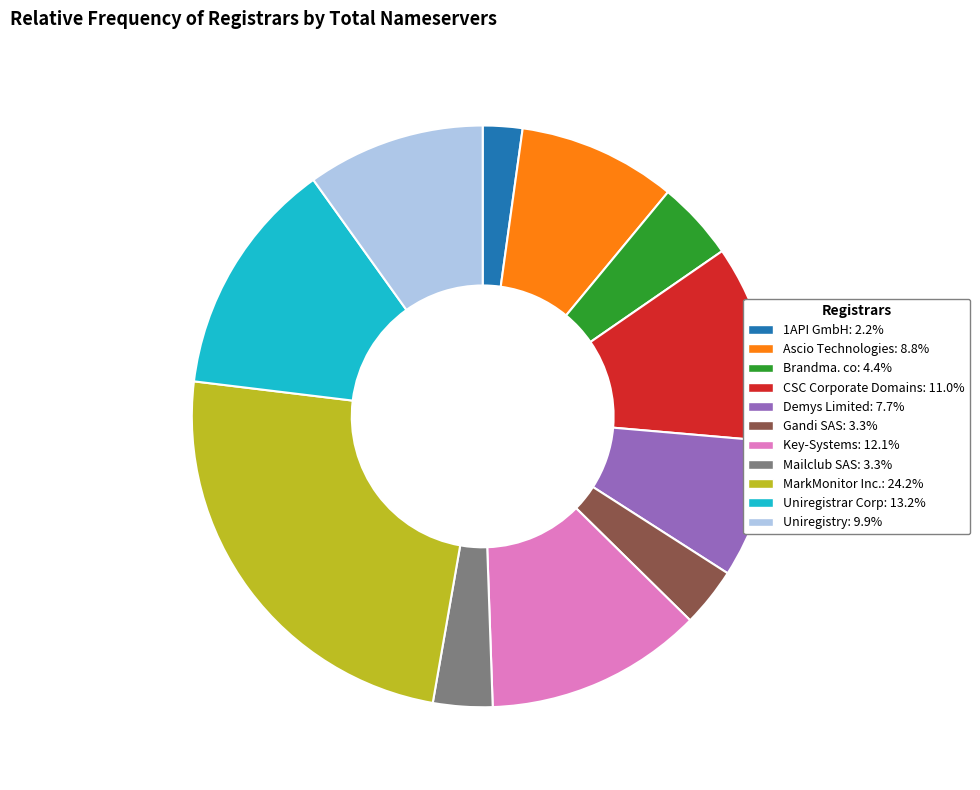

Is there a majority slice in this chart?

No